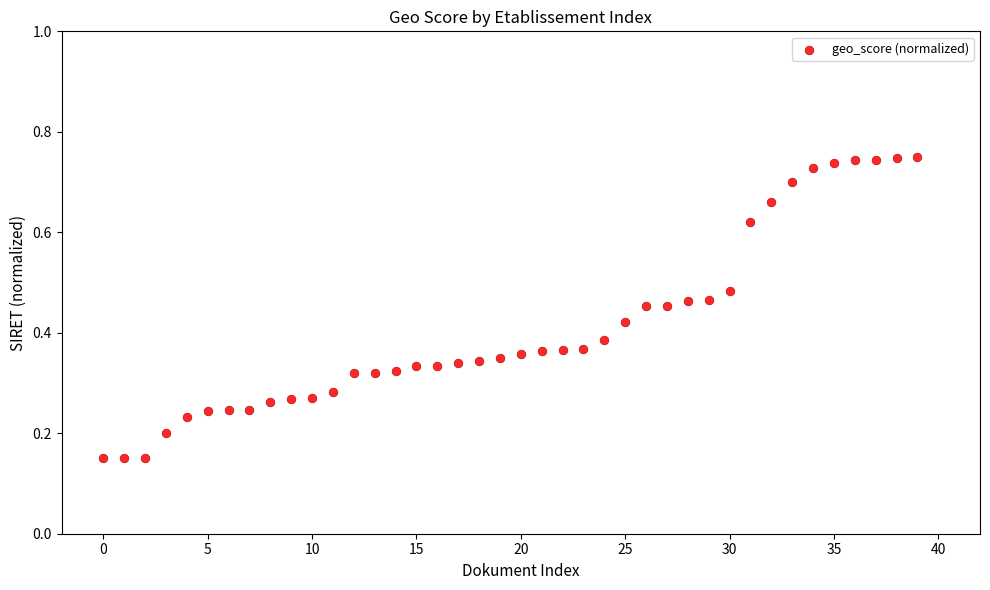

Count the number of points in this scatter plot.

40